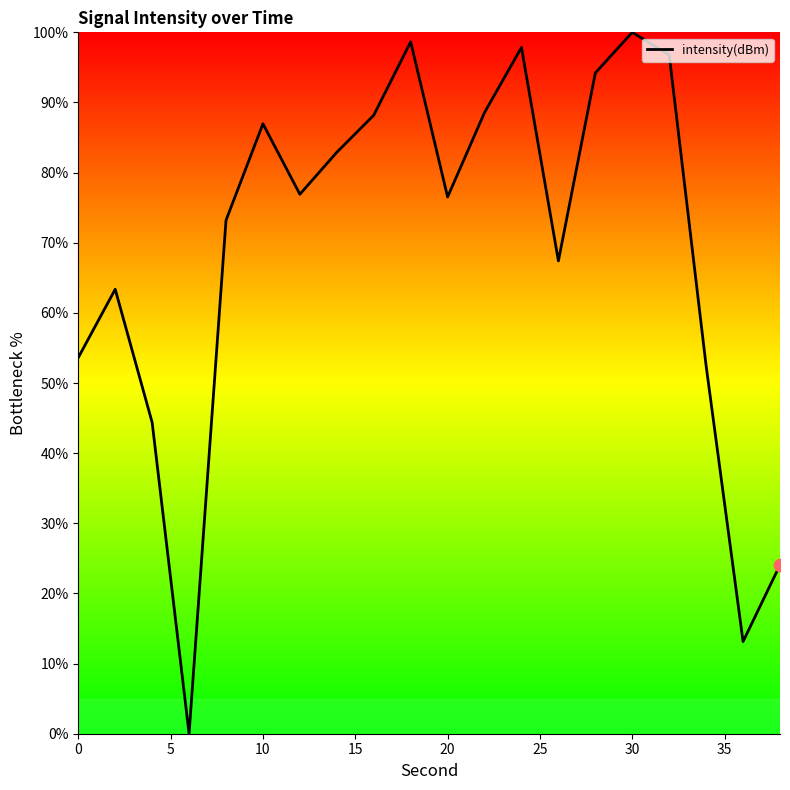

What is the maximum value shown in the chart?

100.0